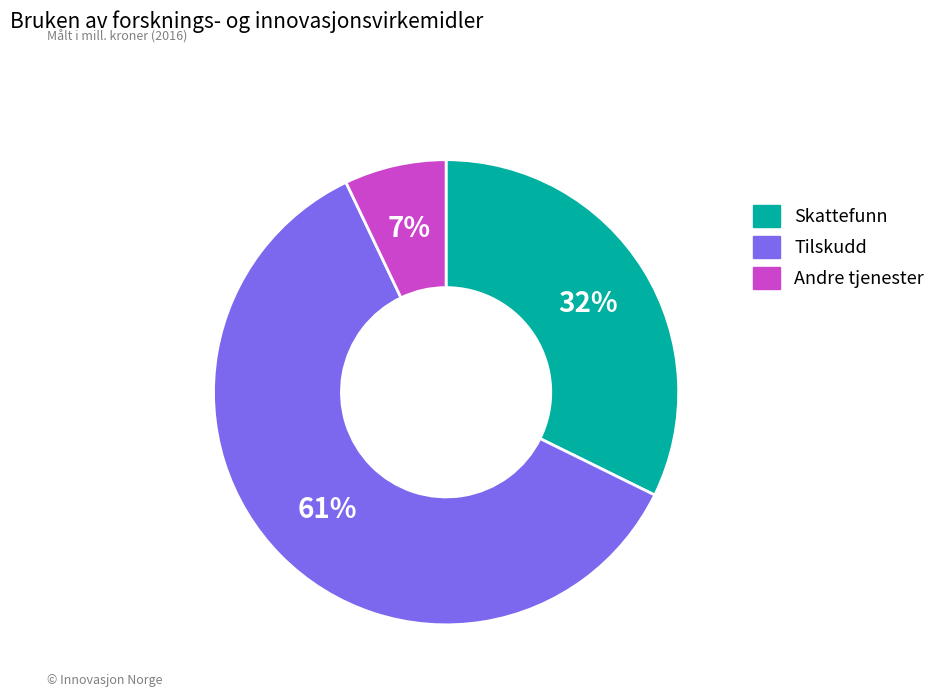

Which has a higher value, Andre tjenester or Skattefunn?

Skattefunn